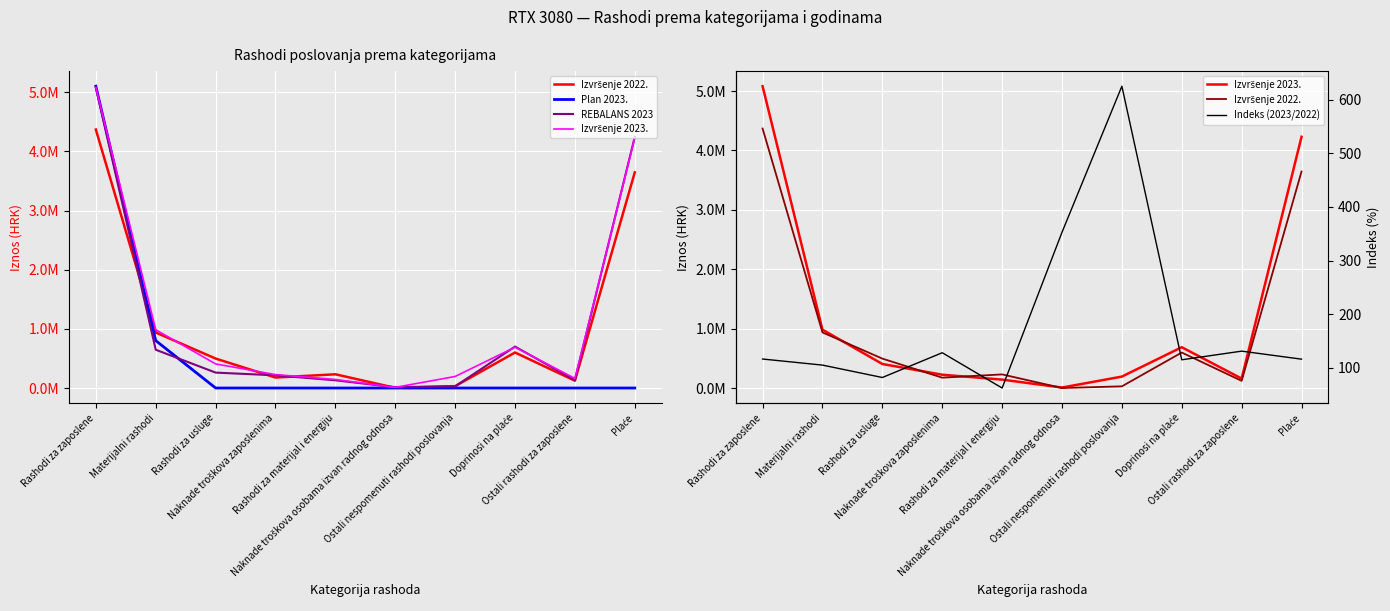

How many interior local valleys does the REBALANS 2023 series have?

2